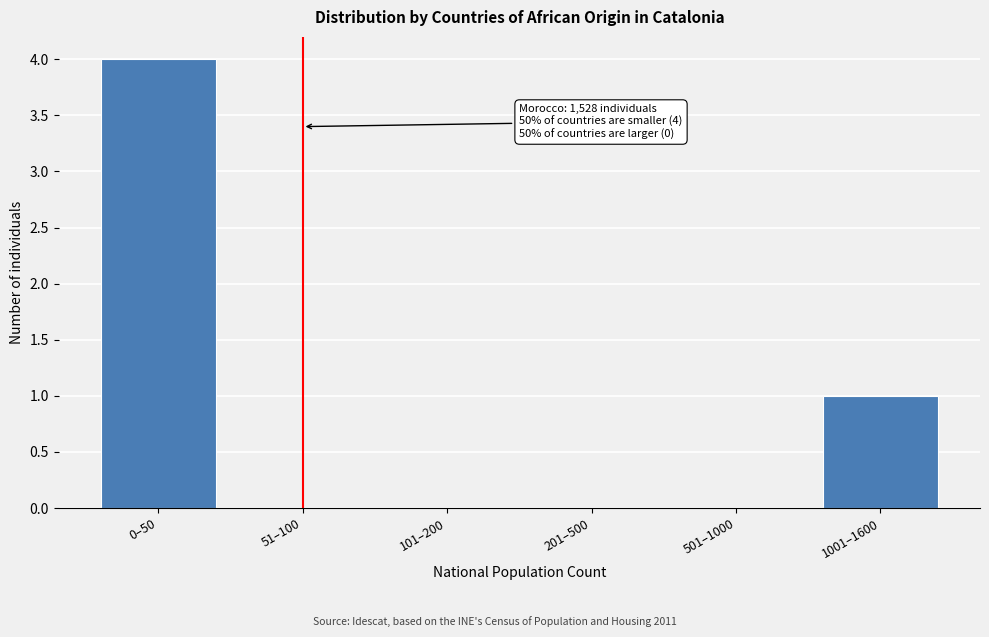

Reading right to left, list all the values displayed in this chart.

1001–1600=1	501–1000=0	201–500=0	101–200=0	51–100=0	0–50=4